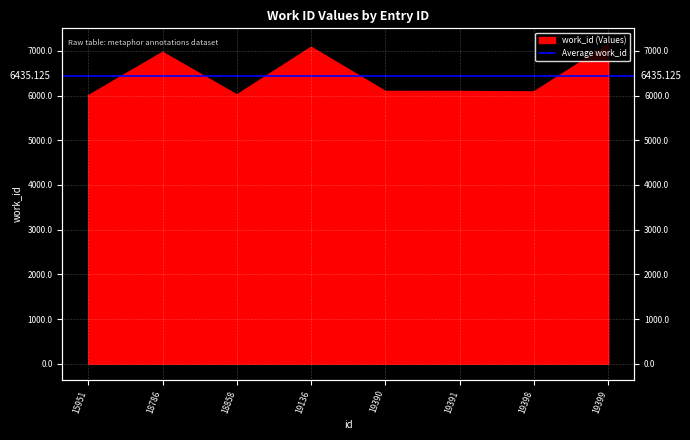

Which category has the lowest value across all series?

15951